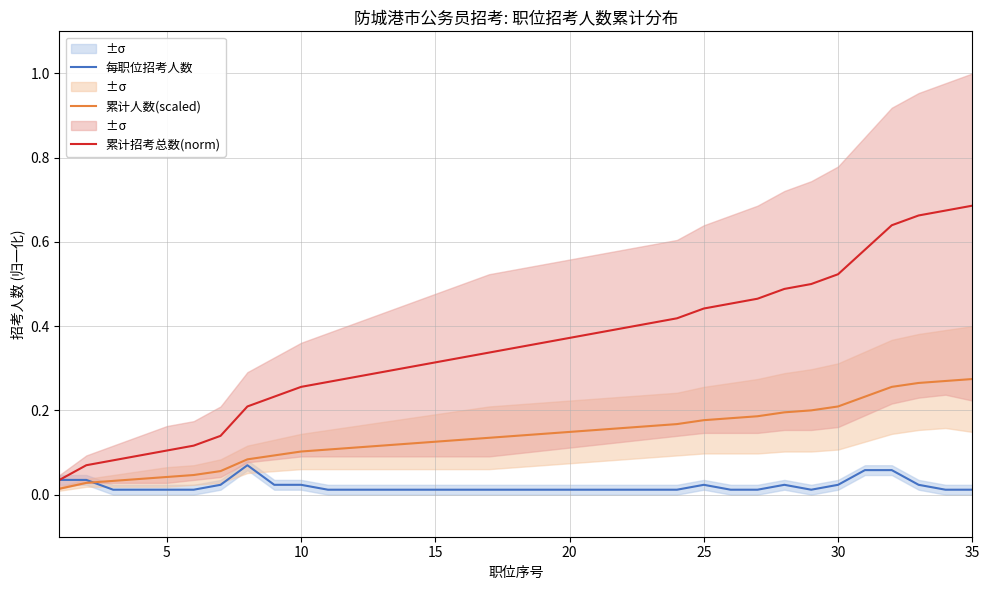

True or false: 累计招考总数(norm) and 累计人数(scaled) intersect in this chart.

False